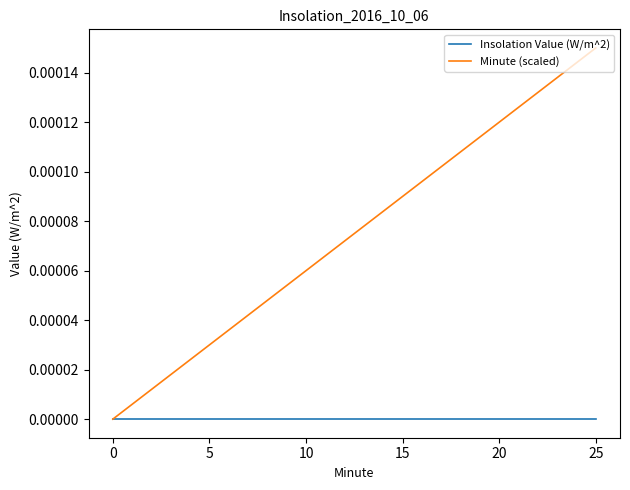

How many lines are shown in the chart?

2